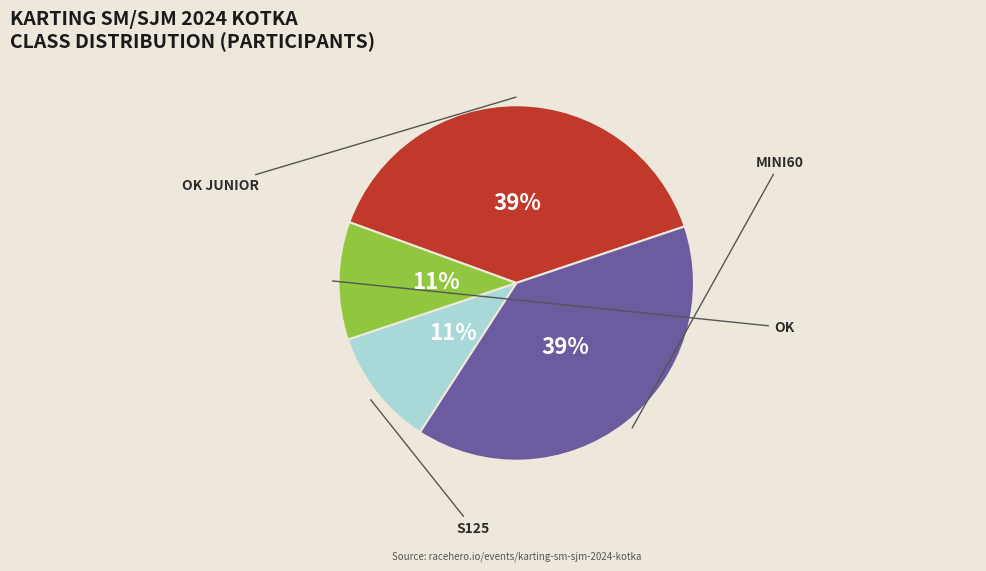

Is there a majority slice in this chart?

No